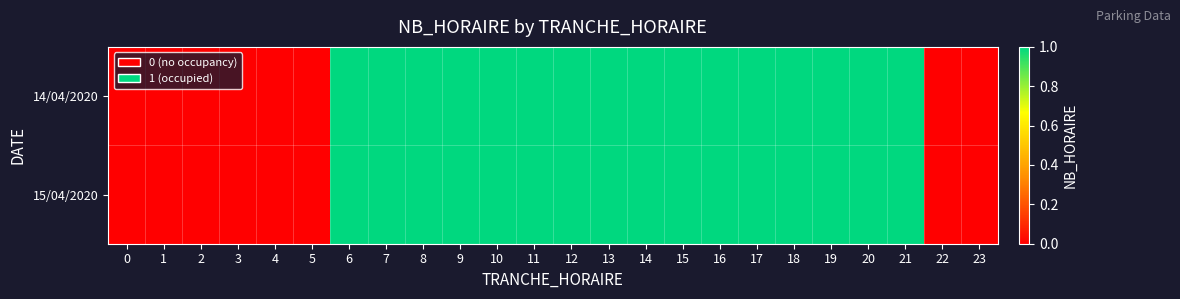

Reading left to right, list all the values displayed in this chart.

14/04/2020: 0=0	1=0	2=0	3=0	4=0	5=0	6=1	7=1	8=1	9=1	10=1	11=1	12=1	13=1	14=1	15=1	16=1	17=1	18=1	19=1	20=1	21=1	22=0	23=0
15/04/2020: 0=0	1=0	2=0	3=0	4=0	5=0	6=1	7=1	8=1	9=1	10=1	11=1	12=1	13=1	14=1	15=1	16=1	17=1	18=1	19=1	20=1	21=1	22=0	23=0